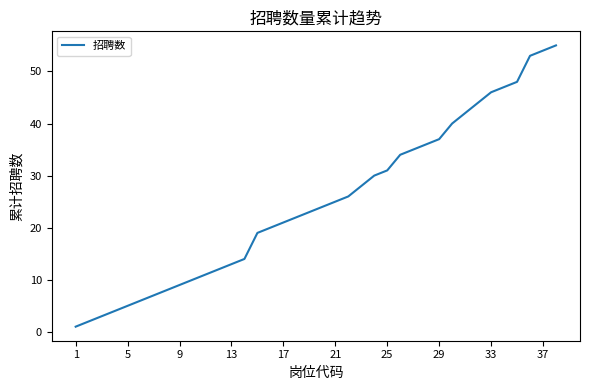

What is the difference between the maximum and minimum values?

54